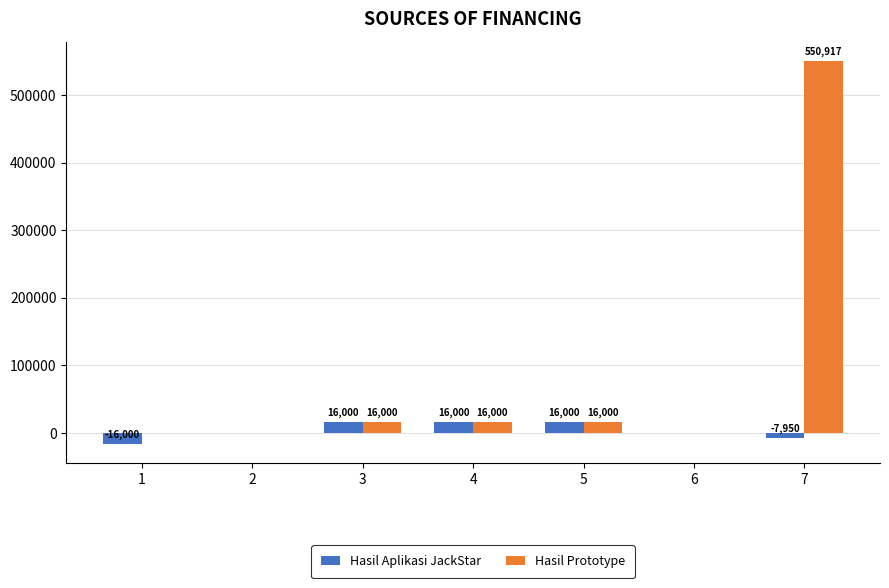

What is the total value across all series at 4?

32000.0